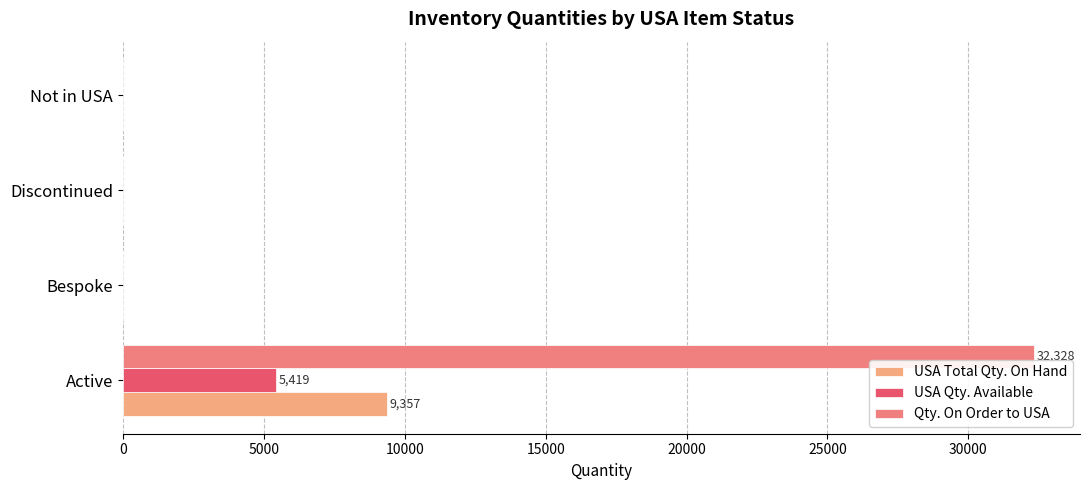

Which series has the largest total across all categories?

Qty. On Order to USA